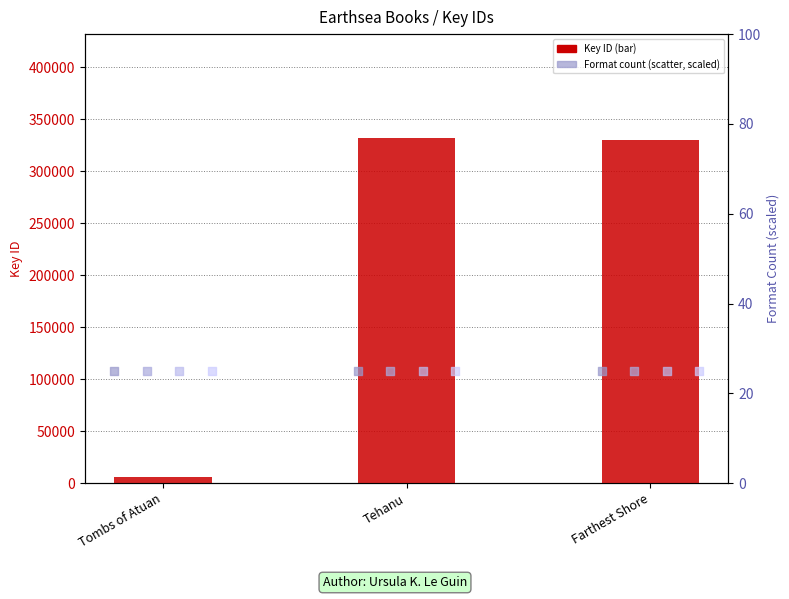

Which series contains the highest Y value?

Key